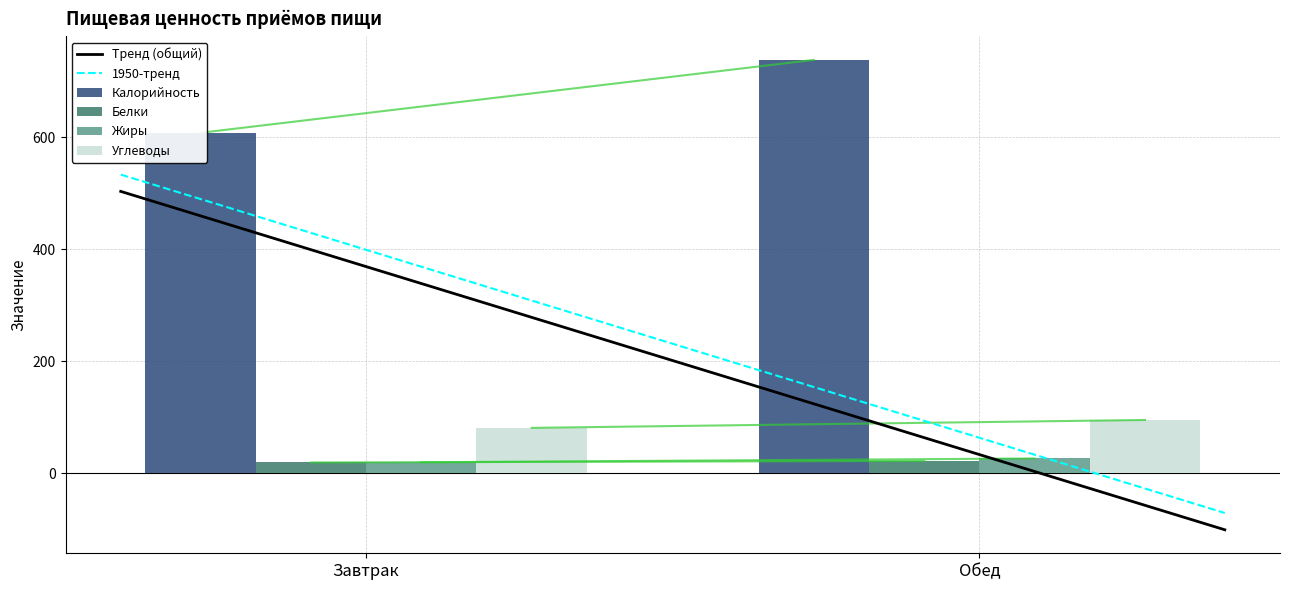

At which label does Жиры reach its peak?

Обед